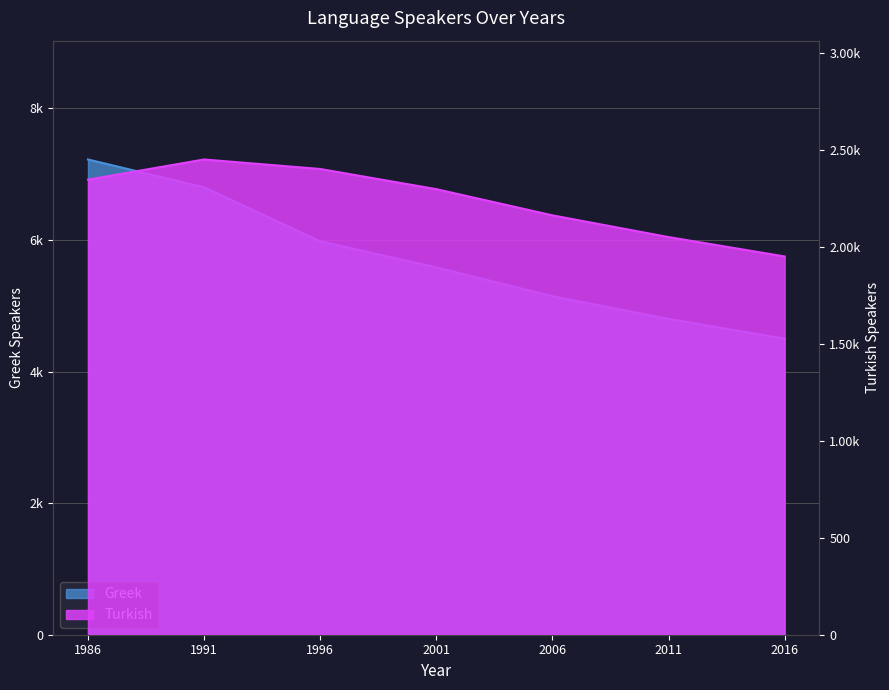

What is the maximum value for Greek?

7223